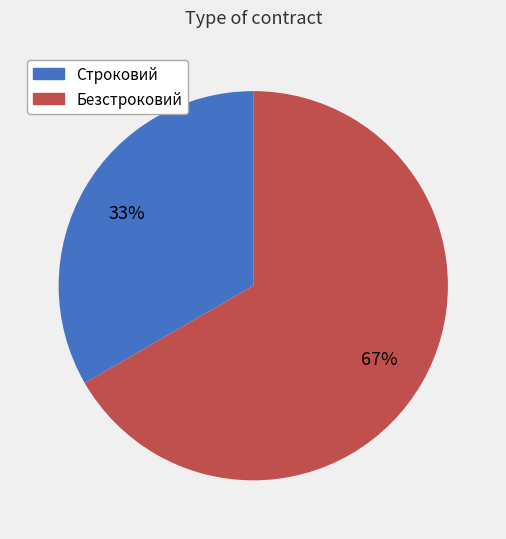

To the nearest percent, what is the combined percentage of Безстроковий and Строковий?

100%